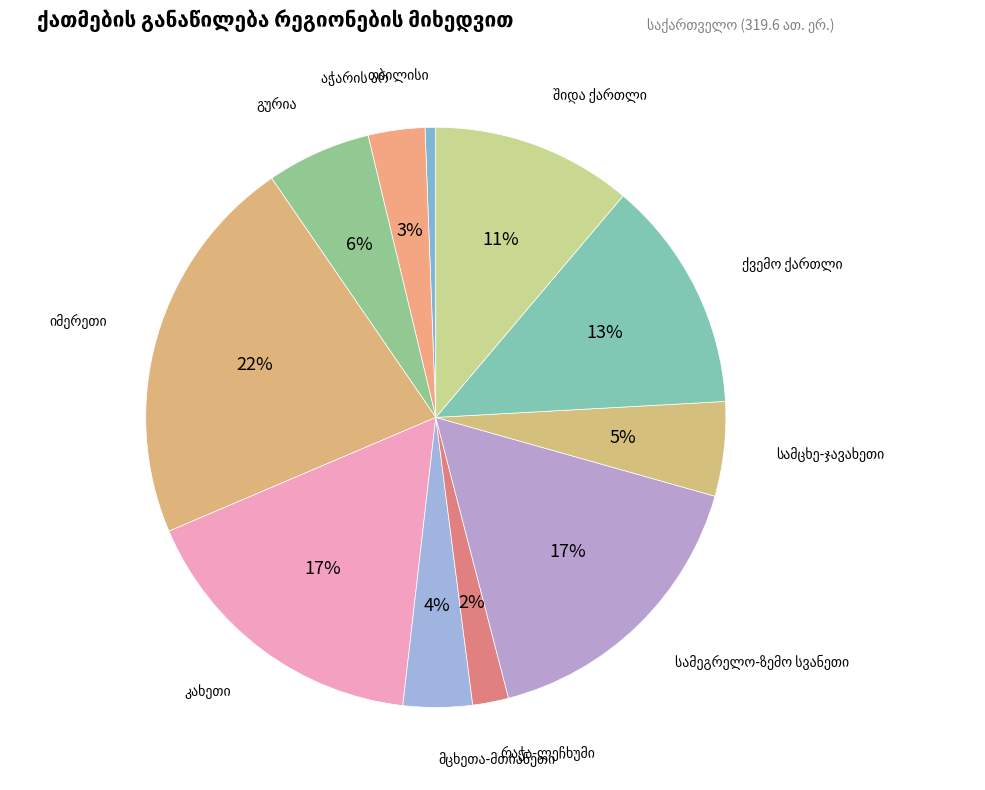

What percentage do თბილისი and სამცხე-ჯავახეთი together represent?

5.9%